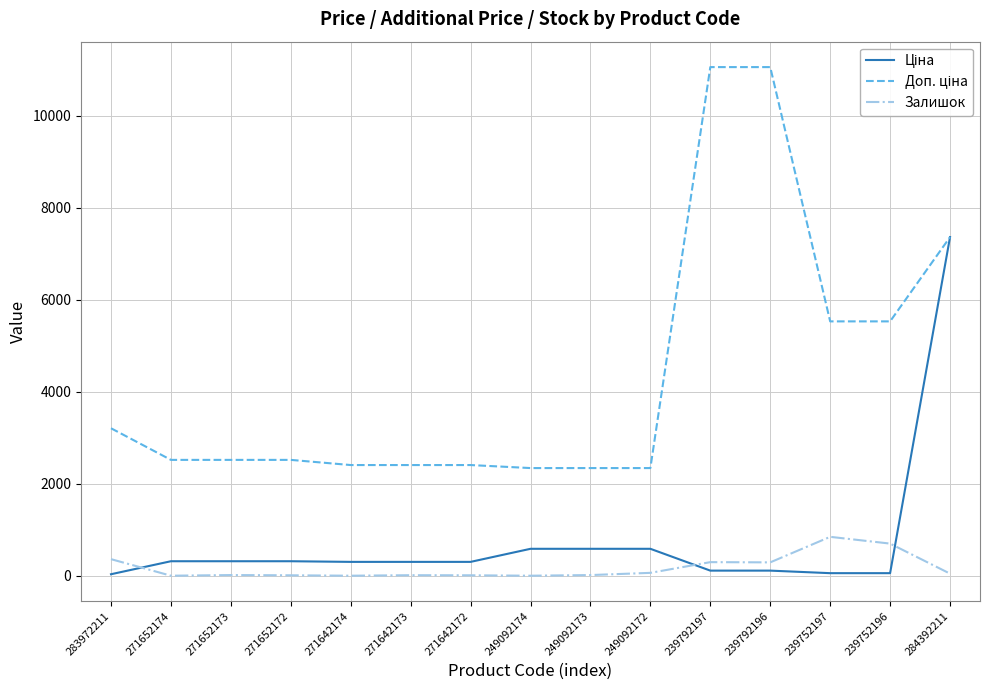

The Залишок series shows 1128.5 at 239752196. True or false?

False